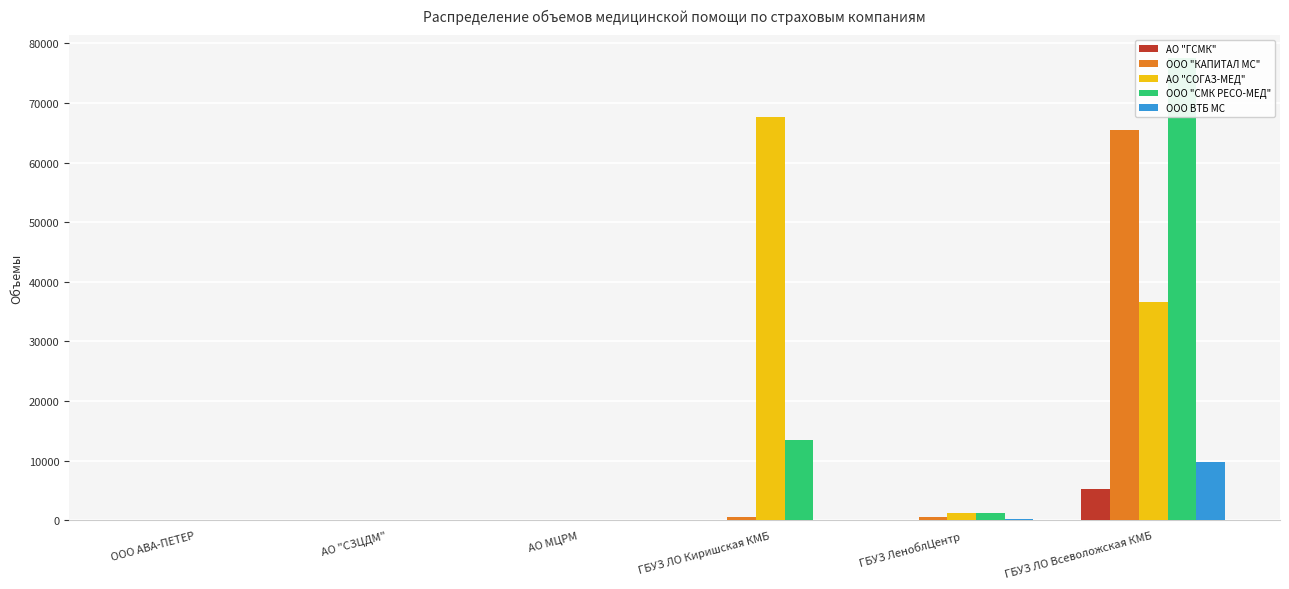

Which series changed the most between АО "СЗЦДМ" and ГБУЗ ЛО Киришская КМБ?

АО "СОГАЗ-МЕД"